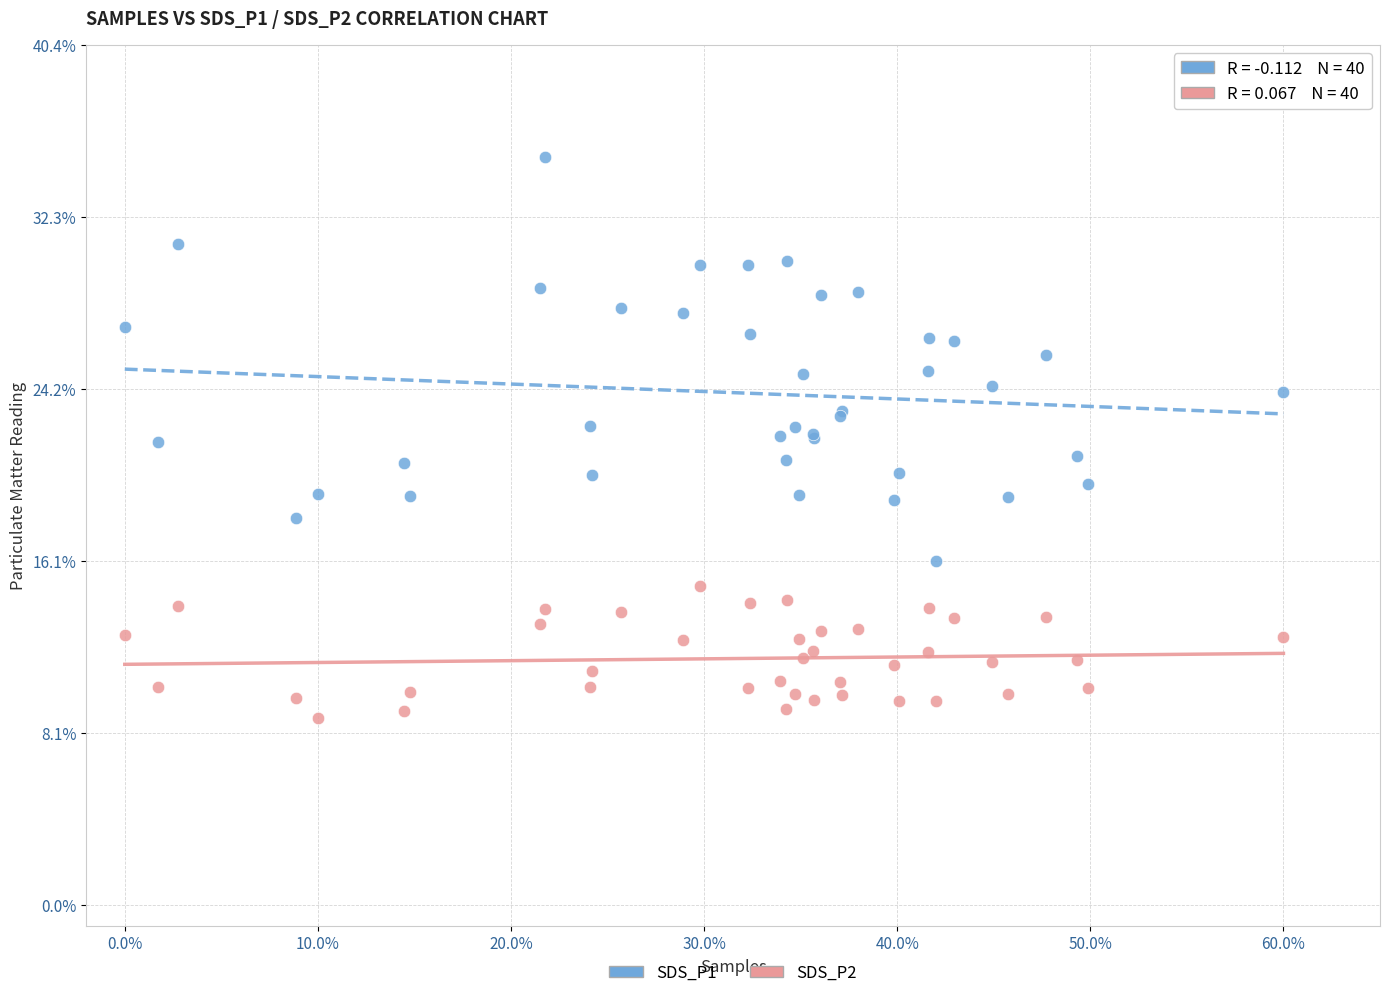

Which series reaches the maximum Y coordinate?

SDS_P1